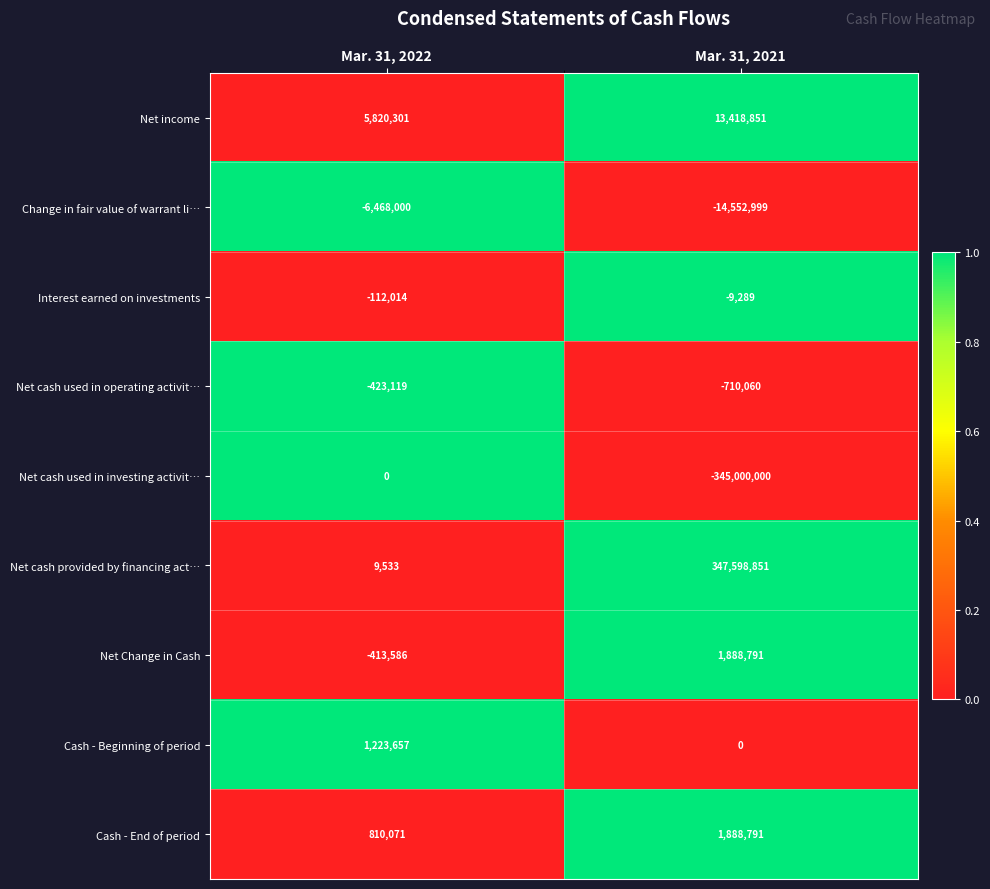

Rank the categories by Cash - Beginning of period value from lowest to highest.

Mar. 31, 2021, Mar. 31, 2022